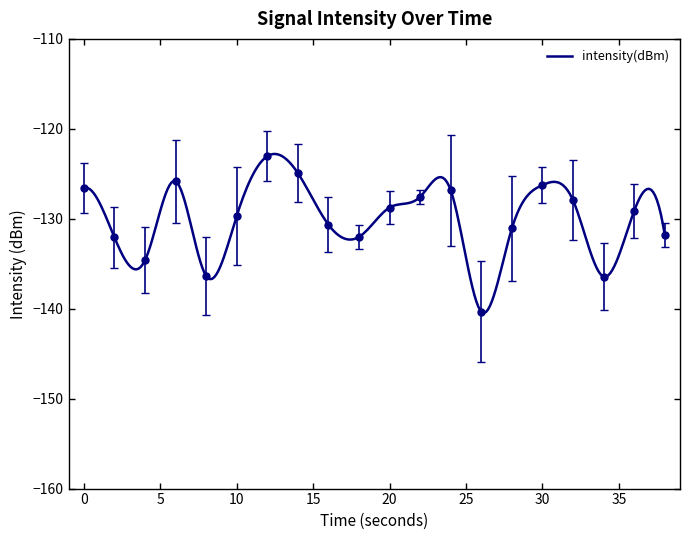

The value at 24 is -126.8. True or false?

True